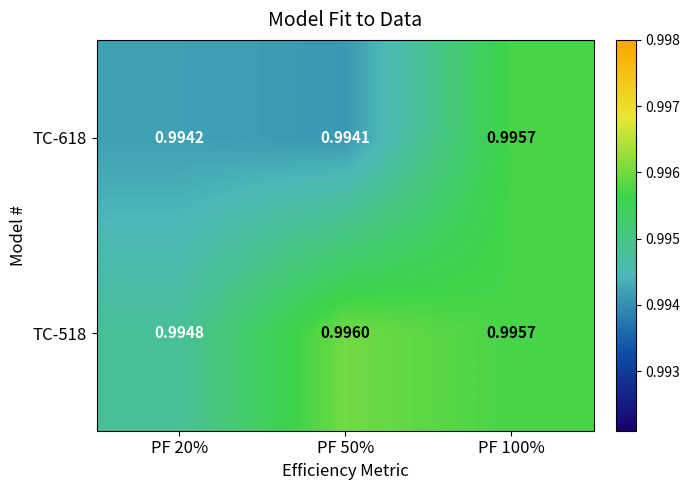

Is the value of TC-518 at PF 50% greater than the value of TC-618 at PF 50%?

Yes